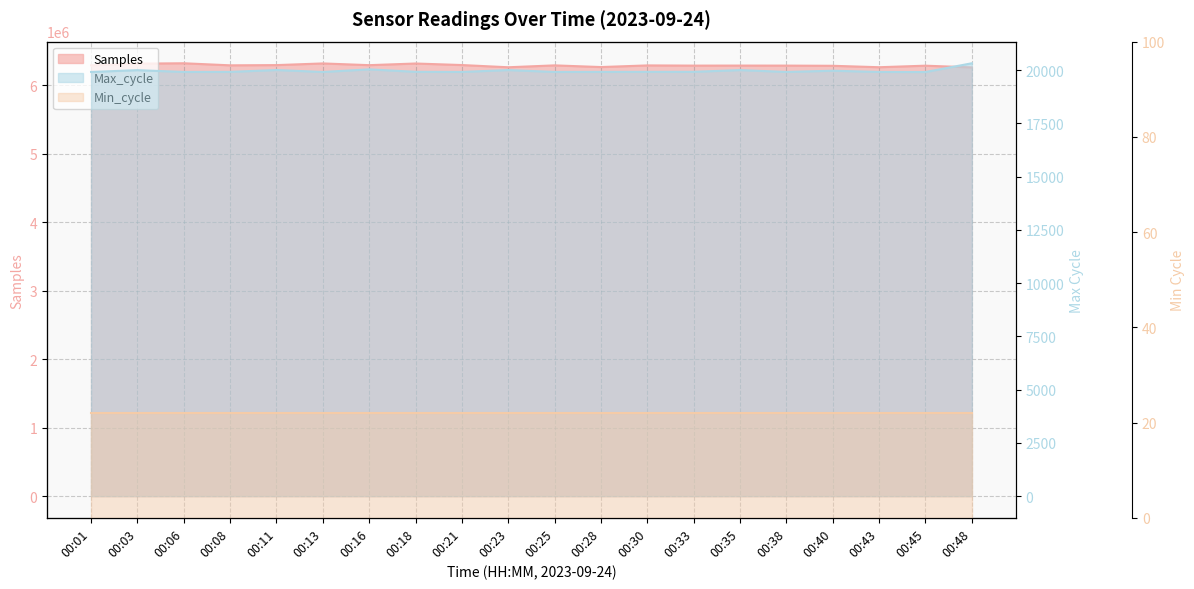

What is the spread (max minus min) of values at 00:33?

6265642